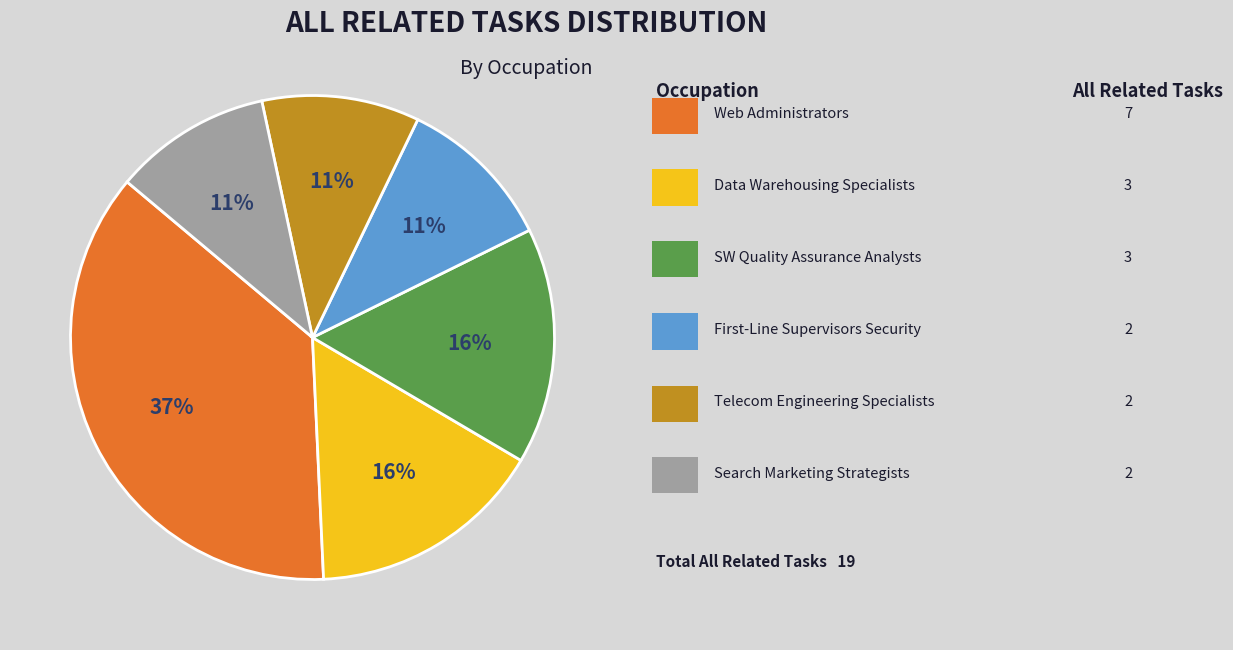

Is there a majority slice in this chart?

No